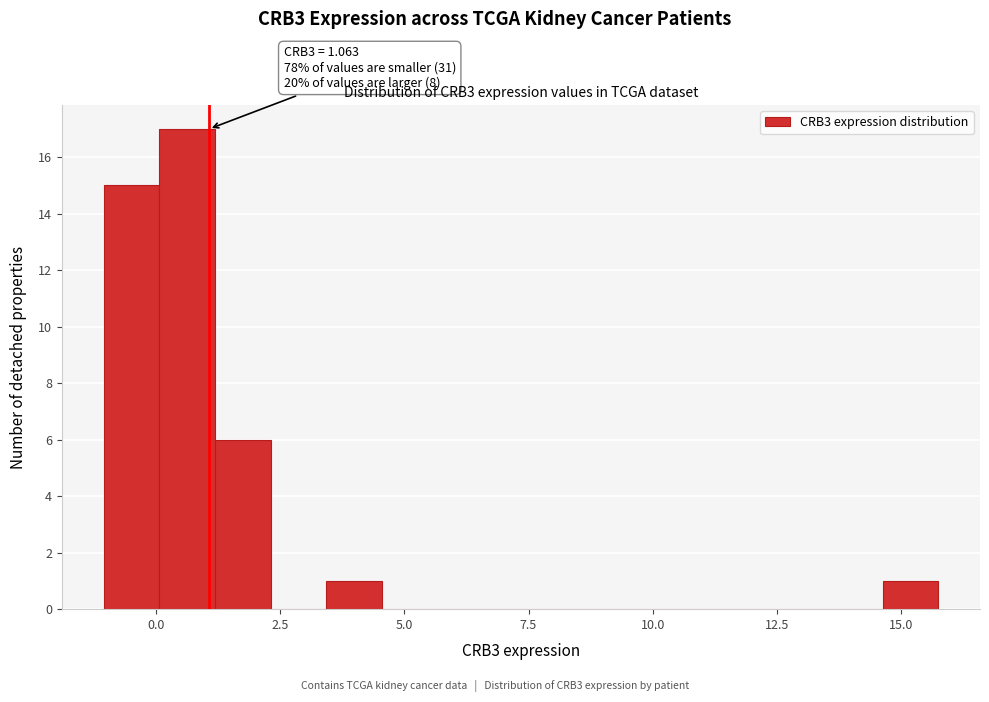

Around what value on the x-axis is the tallest bar? Give the approximate position of its centre, as read against the axis.

0.5